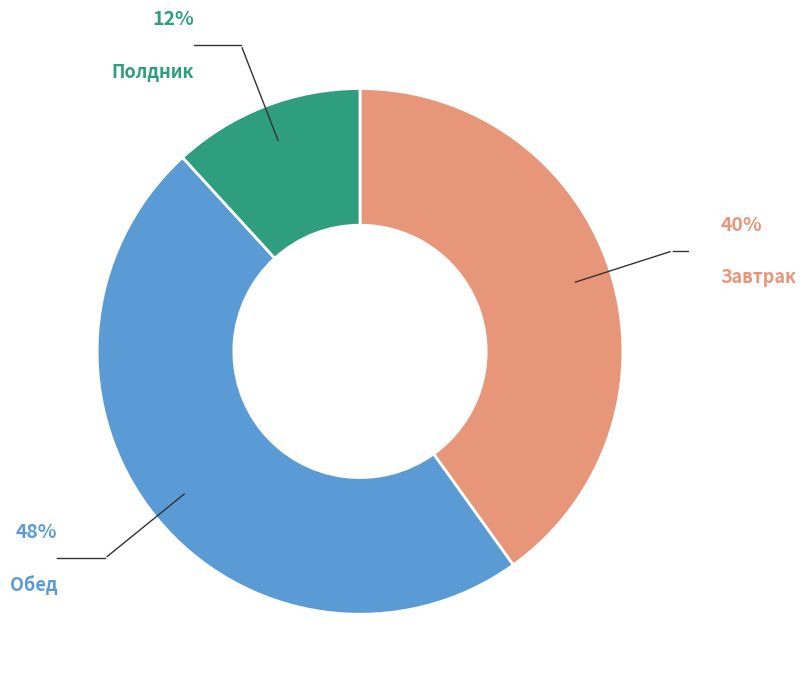

To the nearest percent, what is the average slice percentage?

33%